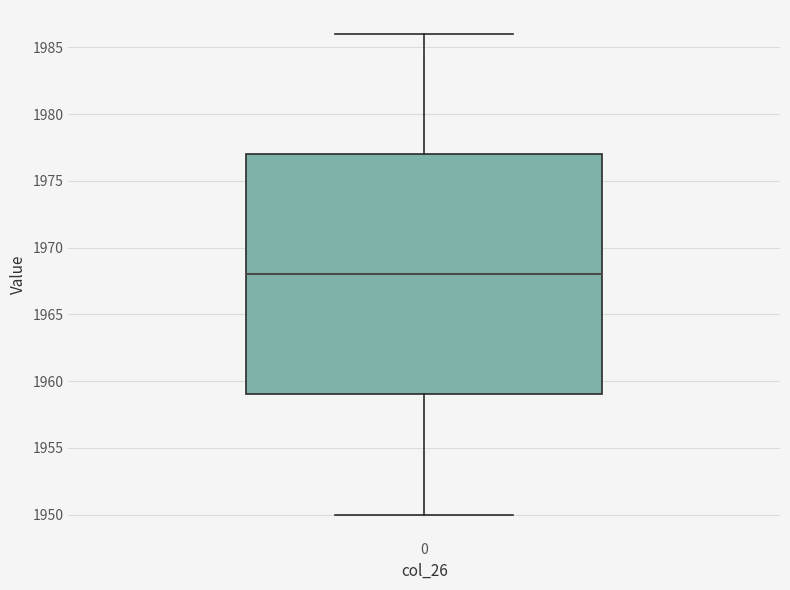

Transcribe this box plot: give where the median line is, the range the box spans, and where the two whiskers end, as read against the y-axis. The values are not printed on the chart, so give them approximately, as read against the axis.

median 1968, box 1959 to 1977, whiskers 1950 to 1986